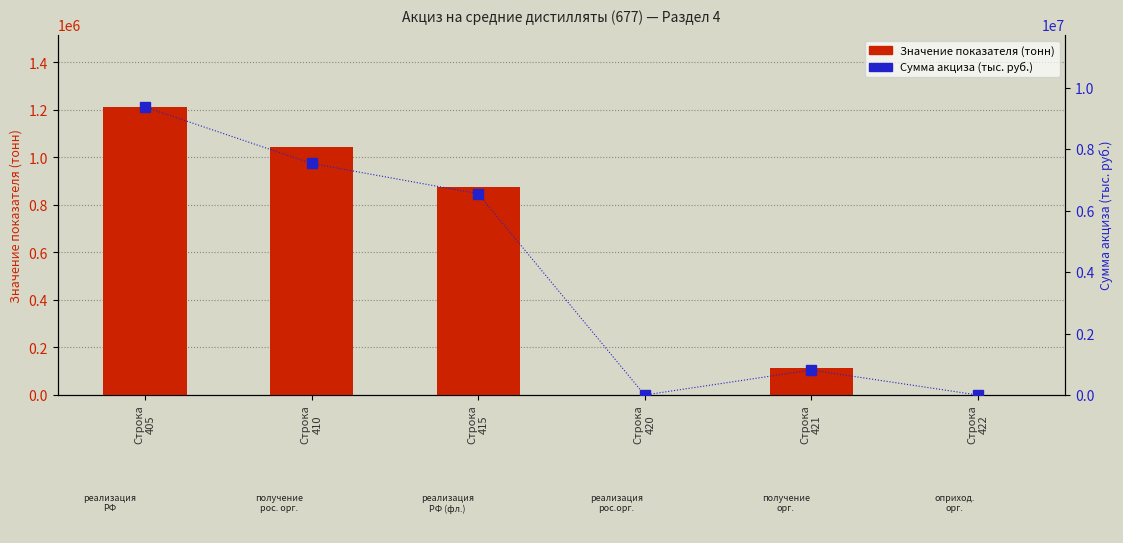

Is it true that Значение показателя (тонн) equals 1509035 at Строка
415?

False